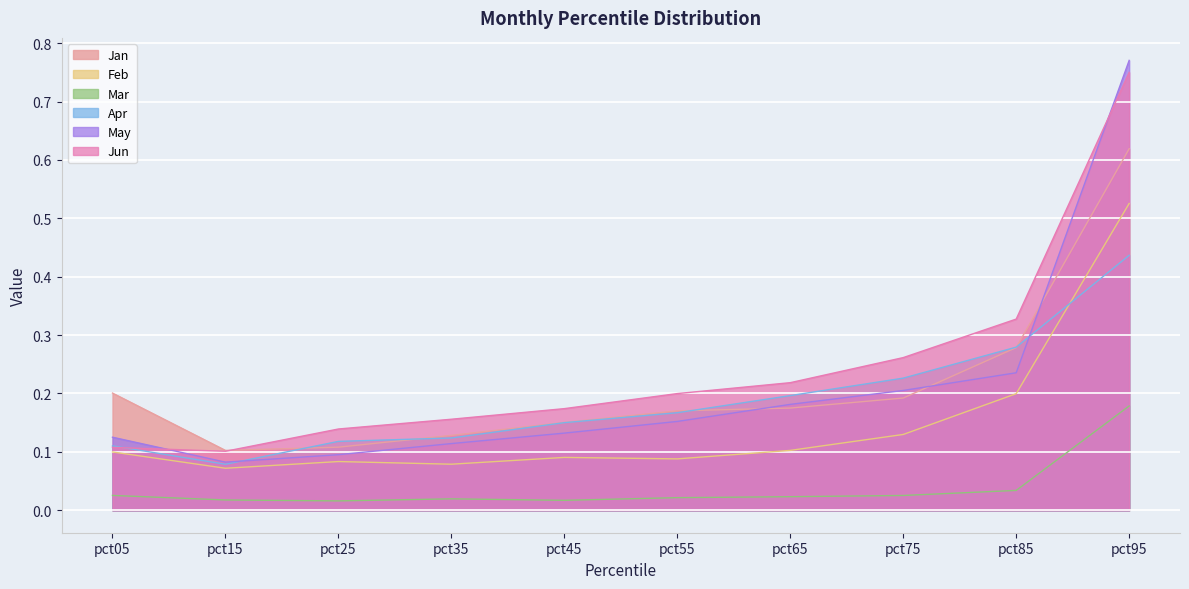

Reading left to right, transcribe all the data shown in this chart.

Jan: pct05=0.2	pct15=0.1	pct25=0.1	pct35=0.1	pct45=0.2	pct55=0.2	pct65=0.2	pct75=0.2	pct85=0.3	pct95=0.6
Feb: pct05=0.1	pct15=0.1	pct25=0.1	pct35=0.1	pct45=0.1	pct55=0.1	pct65=0.1	pct75=0.1	pct85=0.2	pct95=0.5
Mar: pct05=0.0	pct15=0.0	pct25=0.0	pct35=0.0	pct45=0.0	pct55=0.0	pct65=0.0	pct75=0.0	pct85=0.0	pct95=0.2
Apr: pct05=0.1	pct15=0.1	pct25=0.1	pct35=0.1	pct45=0.2	pct55=0.2	pct65=0.2	pct75=0.2	pct85=0.3	pct95=0.4
May: pct05=0.1	pct15=0.1	pct25=0.1	pct35=0.1	pct45=0.1	pct55=0.2	pct65=0.2	pct75=0.2	pct85=0.2	pct95=0.8
Jun: pct05=0.1	pct15=0.1	pct25=0.1	pct35=0.2	pct45=0.2	pct55=0.2	pct65=0.2	pct75=0.3	pct85=0.3	pct95=0.8